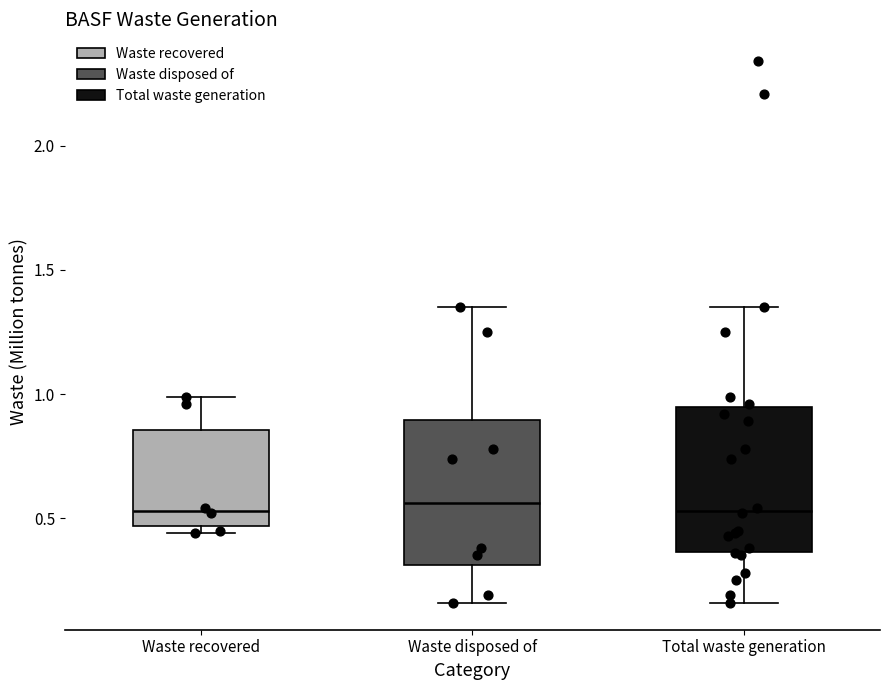

Reading left to right, transcribe this box plot: for each box, give where its median line is, the range the box spans, and where its two whiskers end, as read against the y-axis. The values are not printed on the chart, so give them approximately, as read against the axis.

Waste recovered: median 0.55, box 0.45 to 0.85, whiskers 0.45 (just below the box's lower edge) to 1.00
Waste disposed of: median 0.55, box 0.30 to 0.90, whiskers 0.15 to 1.35
Total waste generation: median 0.55, box 0.35 to 0.95, whiskers 0.15 to 1.35